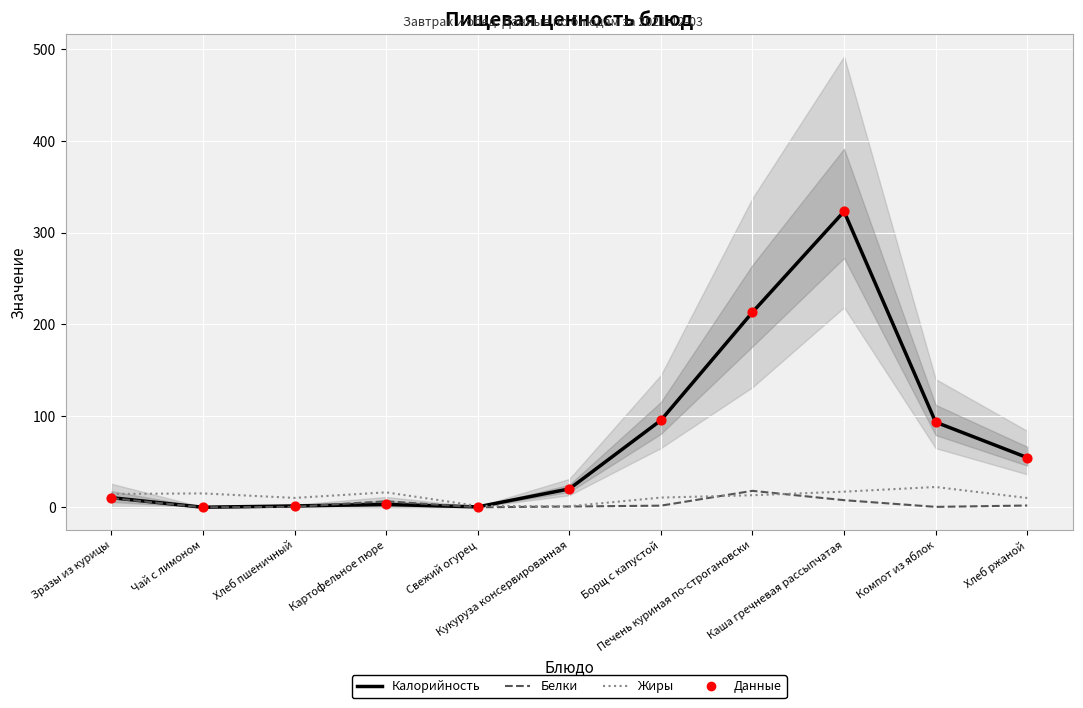

What is the total value across all series at Зразы из курицы?

45.6